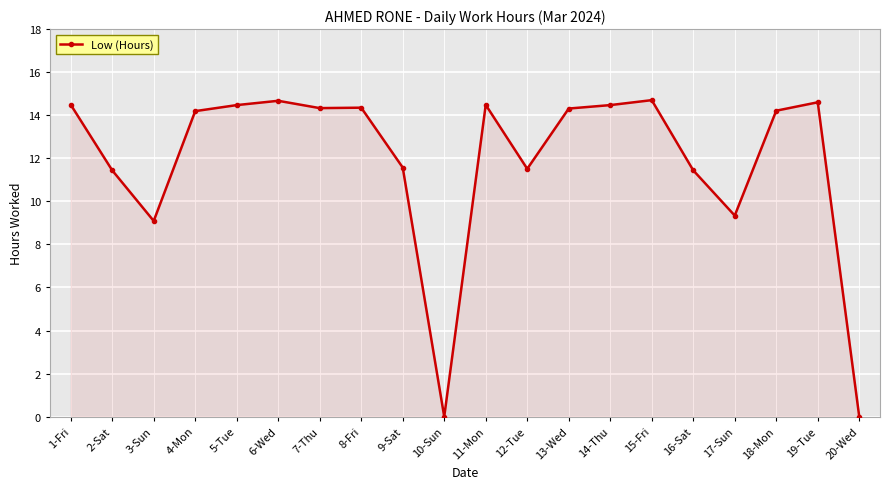

What is the ratio of the value at 1-Fri to the value at 5-Tue?

1.0